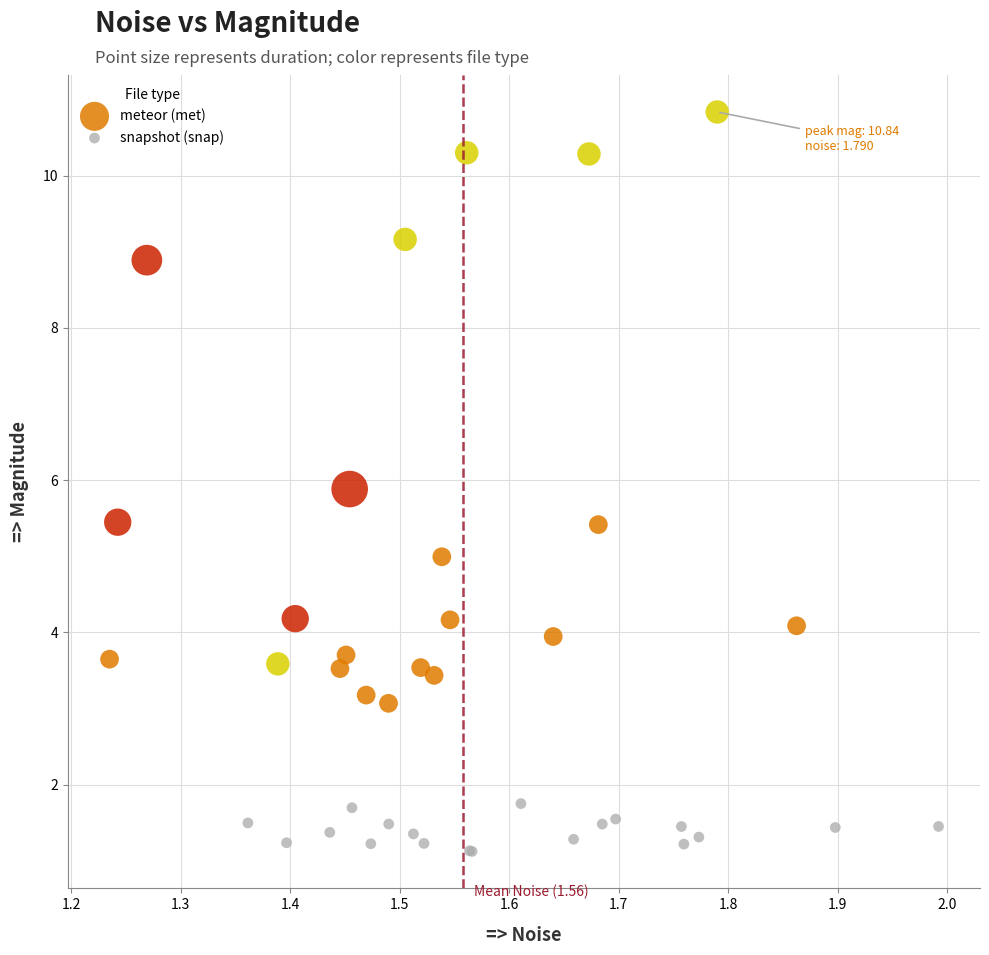

Which series reaches the minimum Y coordinate?

snapshot (snap)